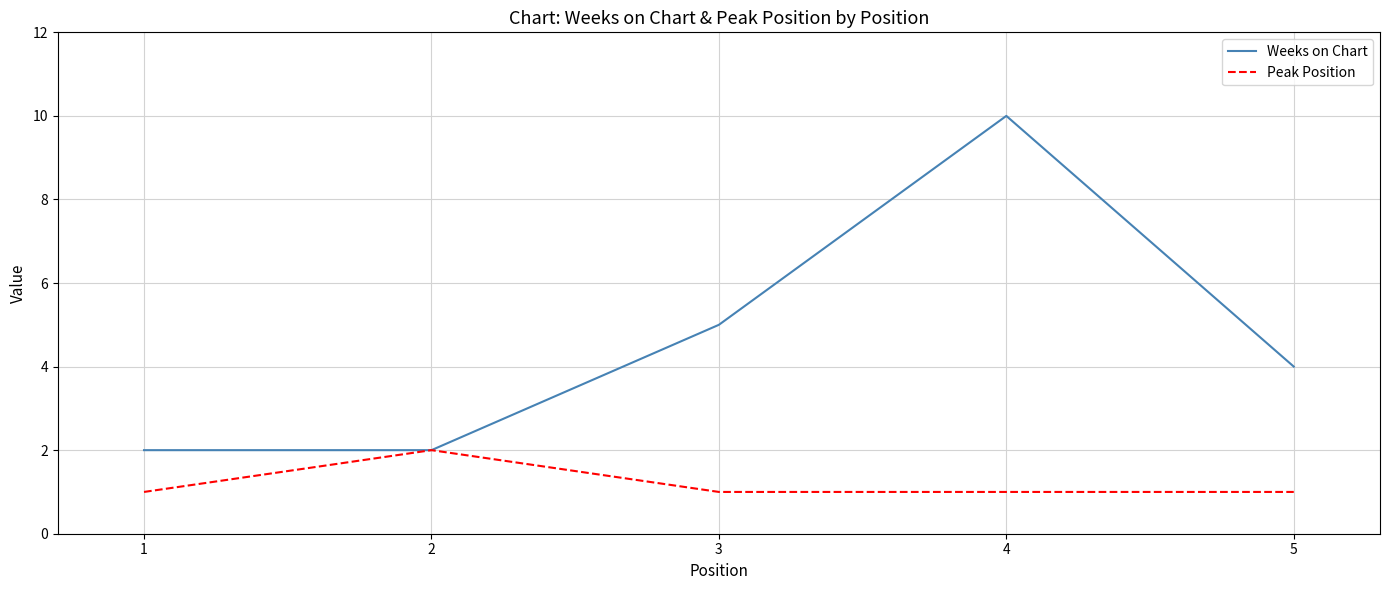

Is this an area chart (filled region under the line)?

No